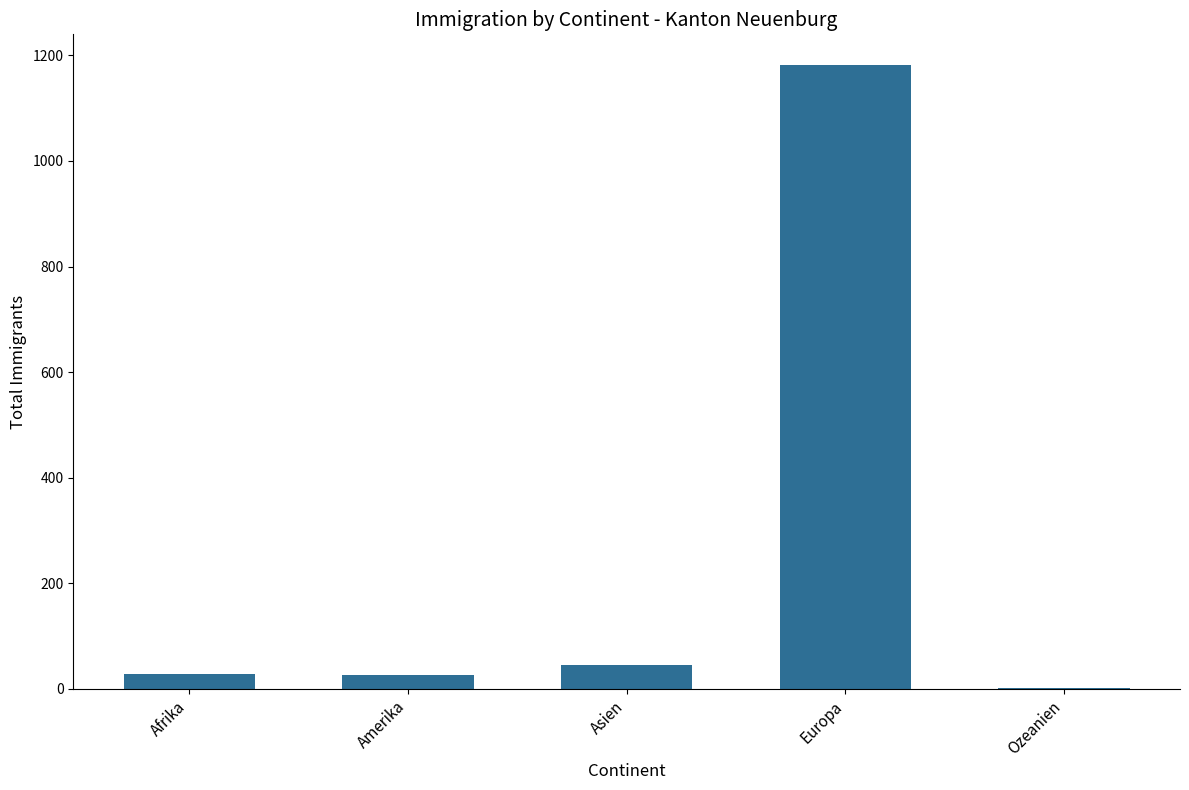

Are the bars grouped side by side (vs. stacked)?

No